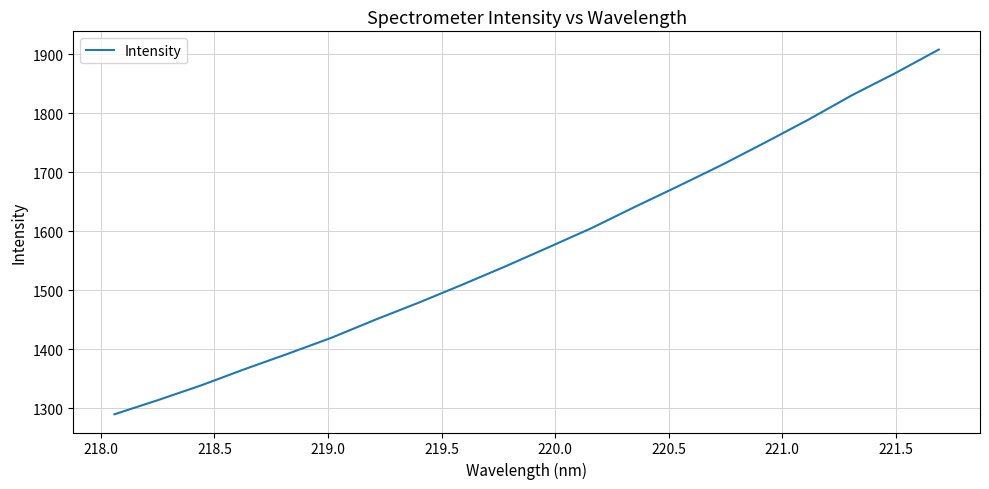

True or false: there are more than 2 points higher than both neighbors.

False